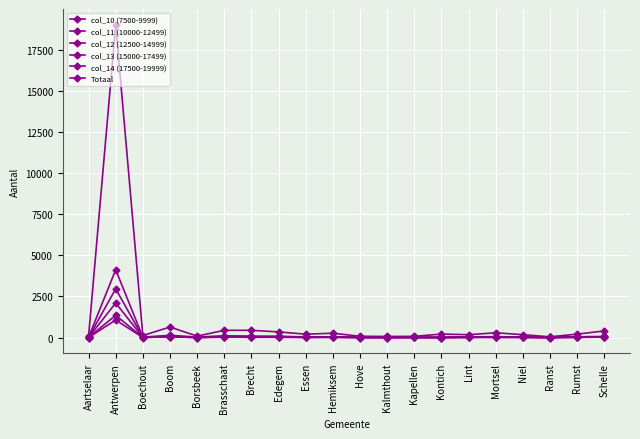

What is the label of the 16th point from the right?

Borsbeek